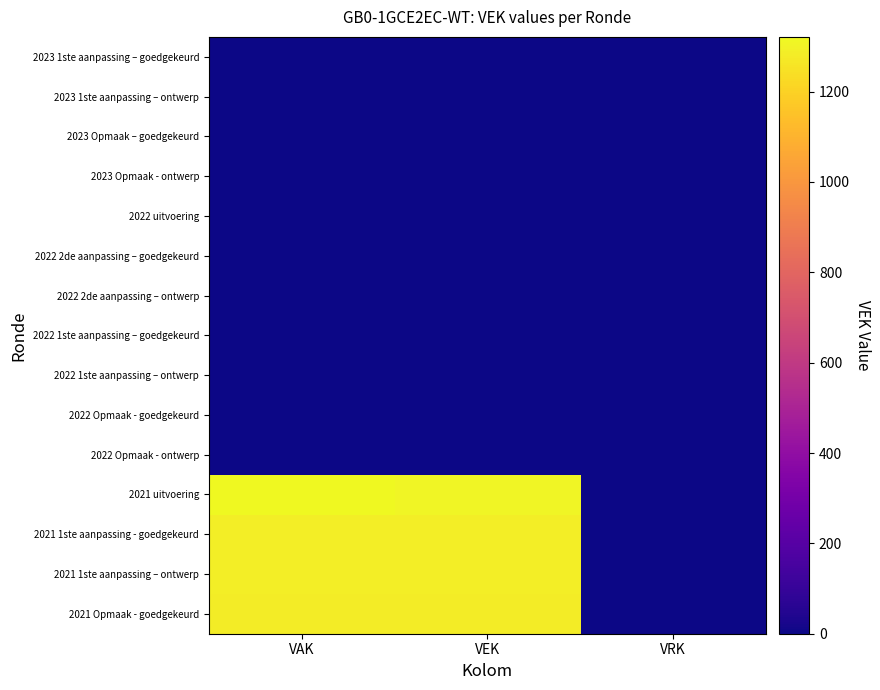

Reading right to left, what are all the values shown in this chart?

2023 1ste aanpassing – goedgekeurd: VRK=0	VEK=0	VAK=0
2023 1ste aanpassing – ontwerp: VRK=0	VEK=0	VAK=0
2023 Opmaak – goedgekeurd: VRK=0	VEK=0	VAK=0
2023 Opmaak - ontwerp: VRK=0	VEK=0	VAK=0
2022 uitvoering: VRK=0	VEK=0	VAK=0
2022 2de aanpassing – goedgekeurd: VRK=0	VEK=0	VAK=0
2022 2de aanpassing – ontwerp: VRK=0	VEK=0	VAK=0
2022 1ste aanpassing – goedgekeurd: VRK=0	VEK=0	VAK=0
2022 1ste aanpassing – ontwerp: VRK=0	VEK=0	VAK=0
2022 Opmaak - goedgekeurd: VRK=0	VEK=0	VAK=0
2022 Opmaak - ontwerp: VRK=0	VEK=0	VAK=0
2021 uitvoering: VRK=0	VEK=1308	VAK=1321
2021 1ste aanpassing - goedgekeurd: VRK=0	VEK=1290	VAK=1290
2021 1ste aanpassing – ontwerp: VRK=0	VEK=1290	VAK=1290
2021 Opmaak - goedgekeurd: VRK=0	VEK=1282	VAK=1282